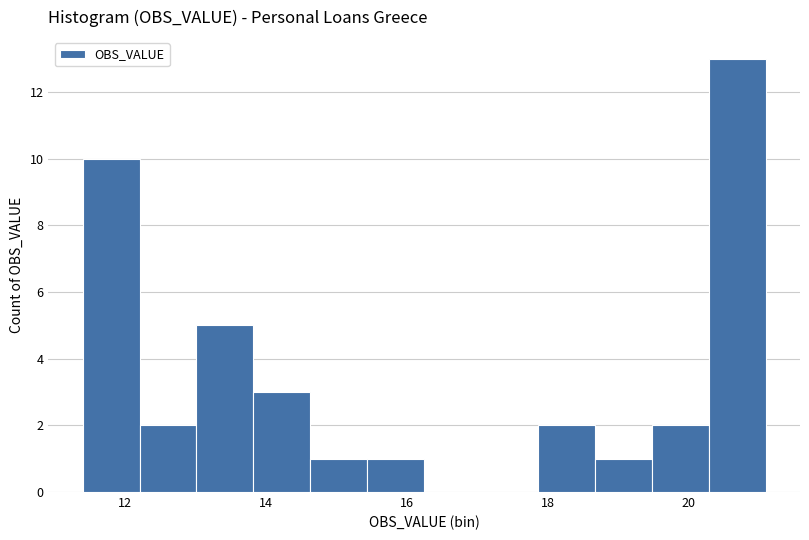

Reading left to right, list every bar in this chart as the range it spans on the x-axis followed by its height. Neither the bar edges nor the heights are printed on the chart, so give them approximately, as read against the axes.

11.4 to 12.2: 10
12.2 to 13.0: 2
13.0 to 13.8: 5
13.8 to 14.6: 3
14.6 to 15.4: 1
15.4 to 16.2: 1
16.2 to 17.0: 0
17.0 to 17.8: 0
17.8 to 18.6: 2
18.6 to 19.4: 1
19.4 to 20.2: 2
20.2 to 21.2: 13